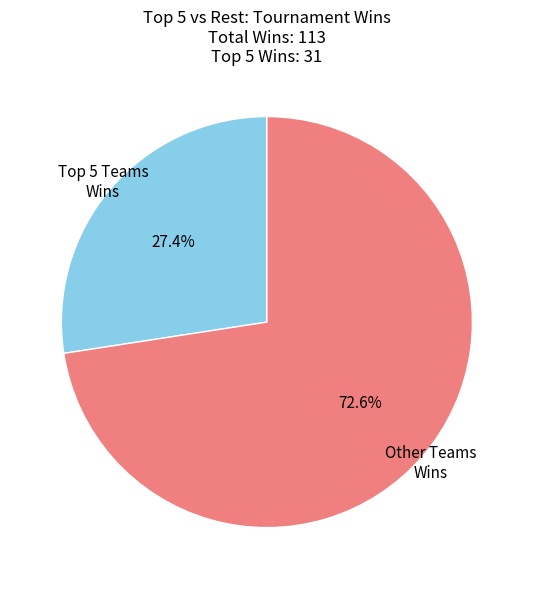

Rank the categories by value from highest to lowest.

Other Teams Wins, Top 5 Teams Wins